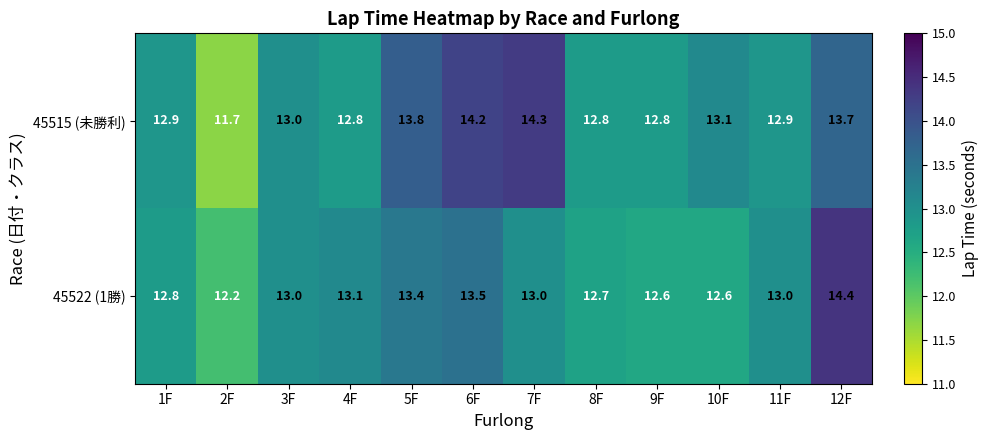

At which label is 45515 (未勝利) closest to 13?

3F